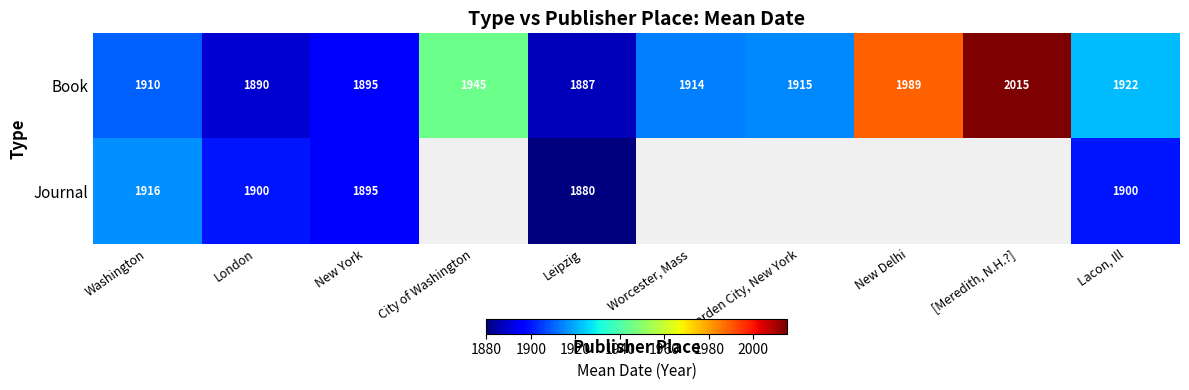

Where is Book nearest to the value 1951?

City of Washington